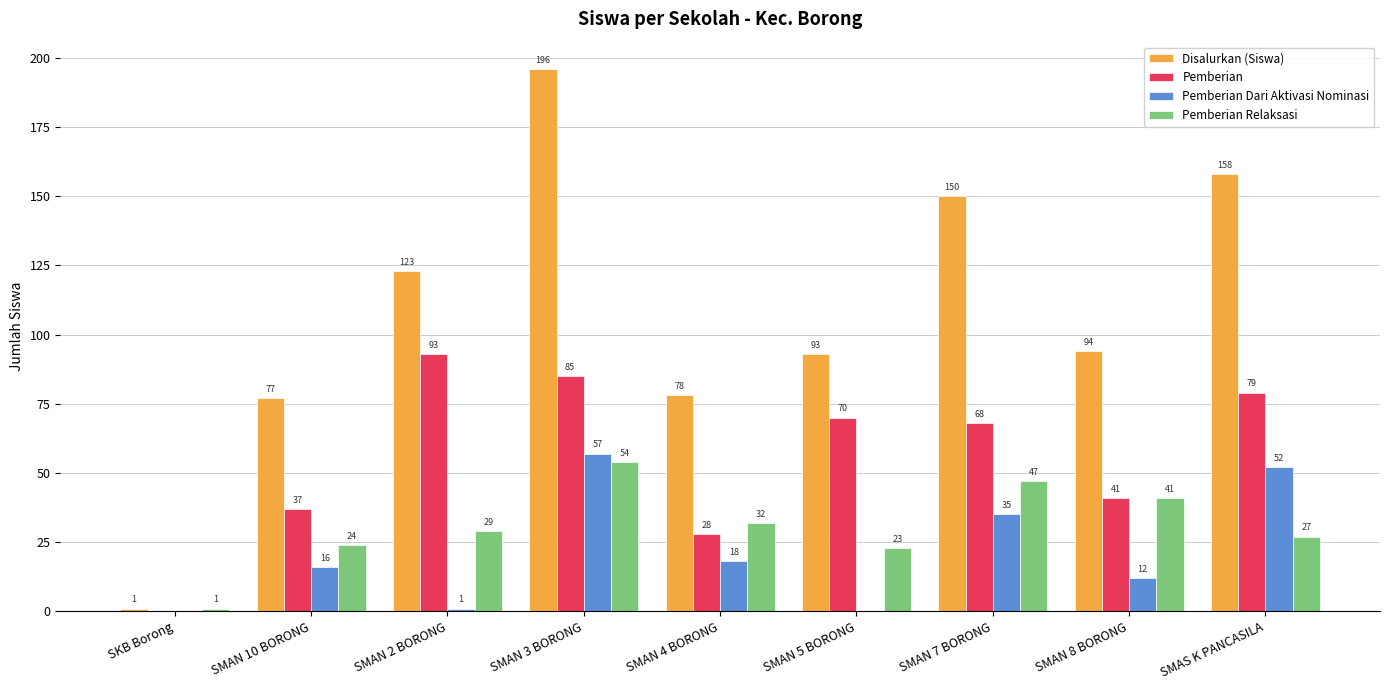

At which category is the sum across all series the highest?

SMAN 3 BORONG